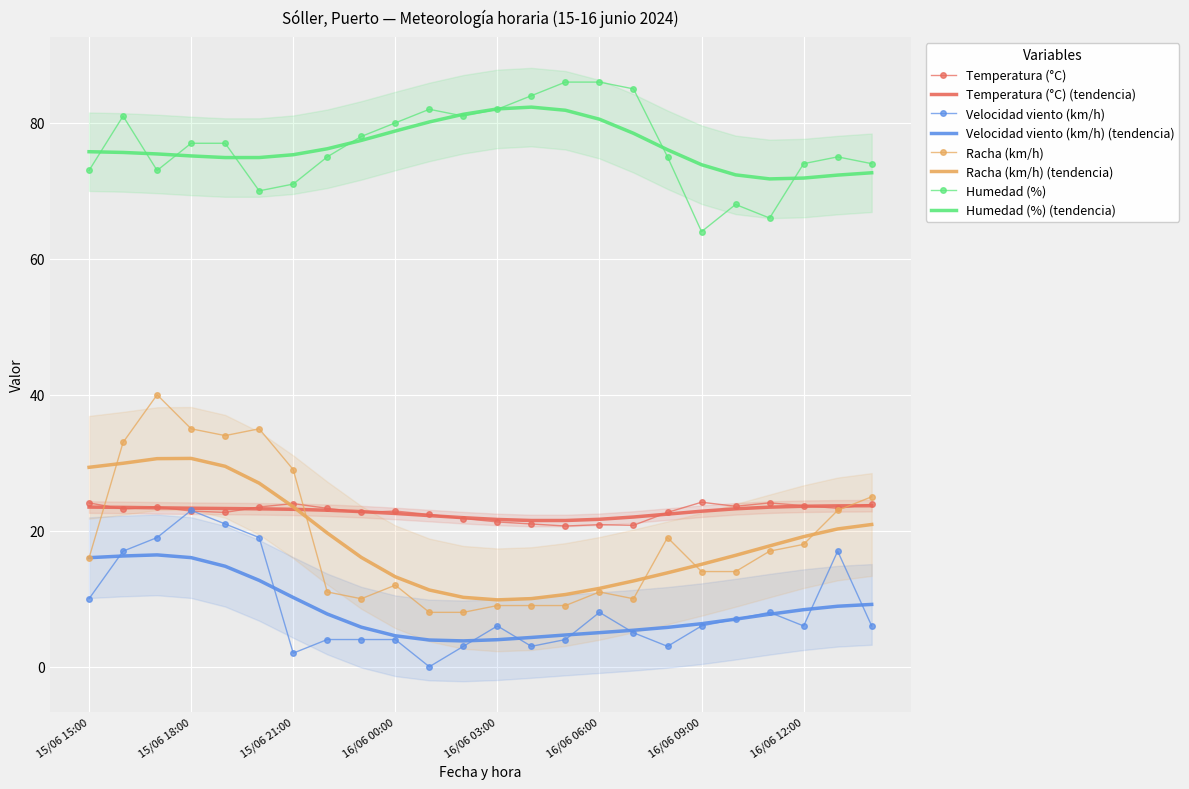

What is the label of the 5th point from the right?

16/06 10:00